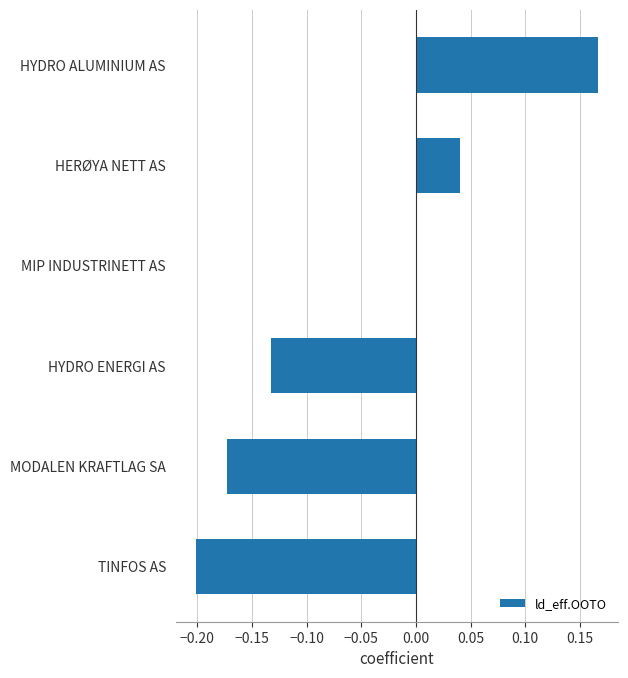

Are the bars grouped side by side (vs. stacked)?

No